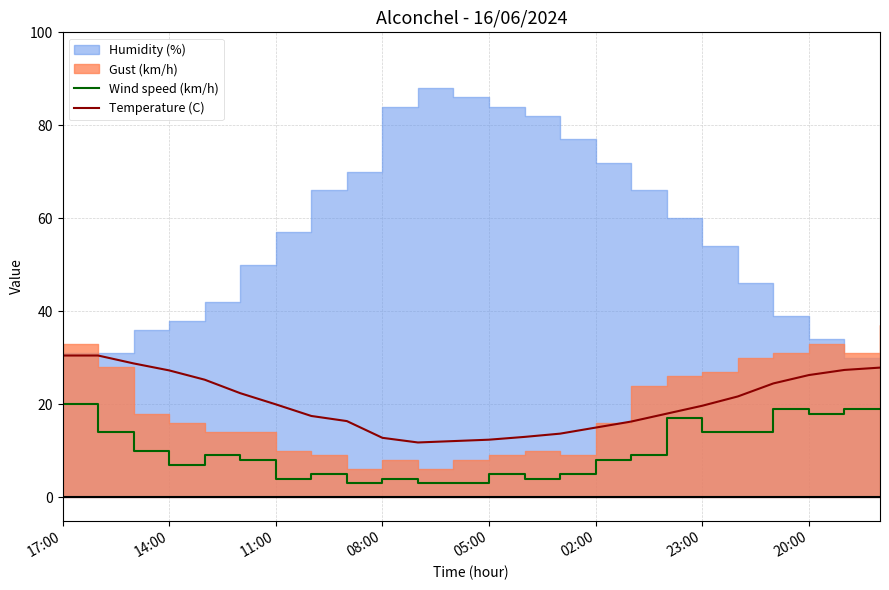

At which category is the sum across all series the highest?

17:00